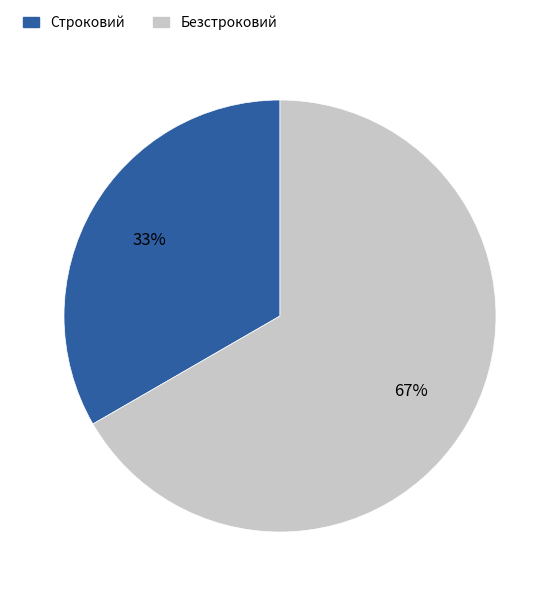

Is Безстроковий the majority of the pie?

Yes